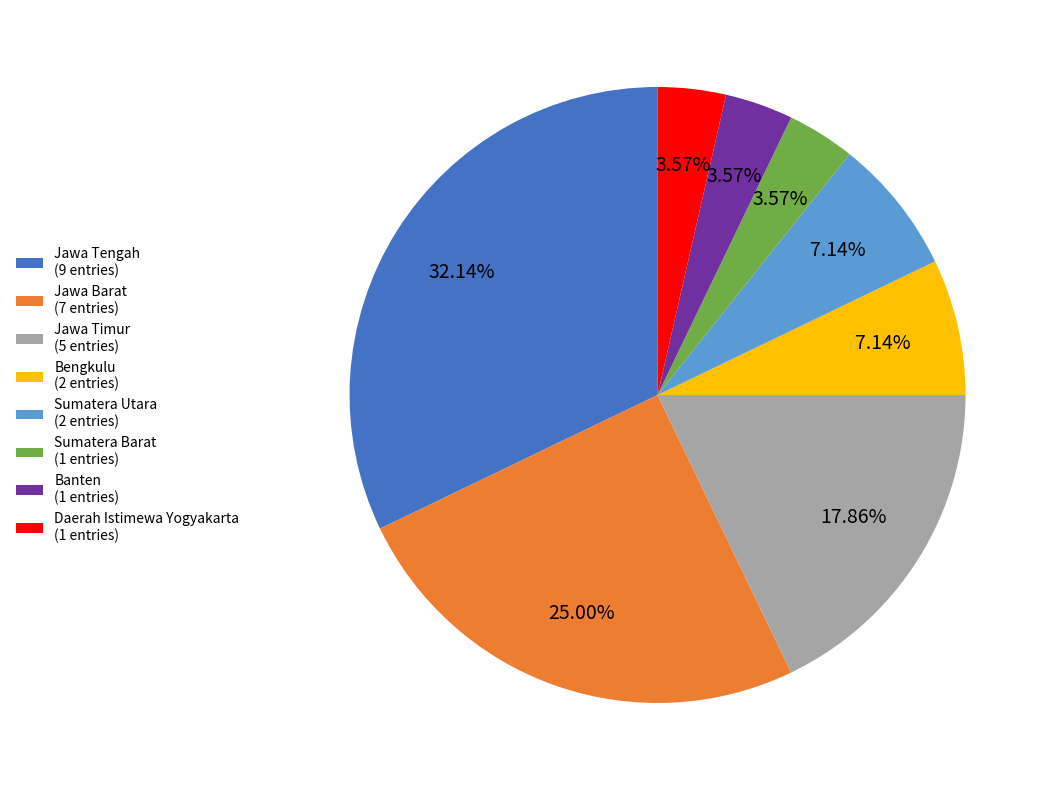

To the nearest percent, what portion does Jawa Barat represent?

25%